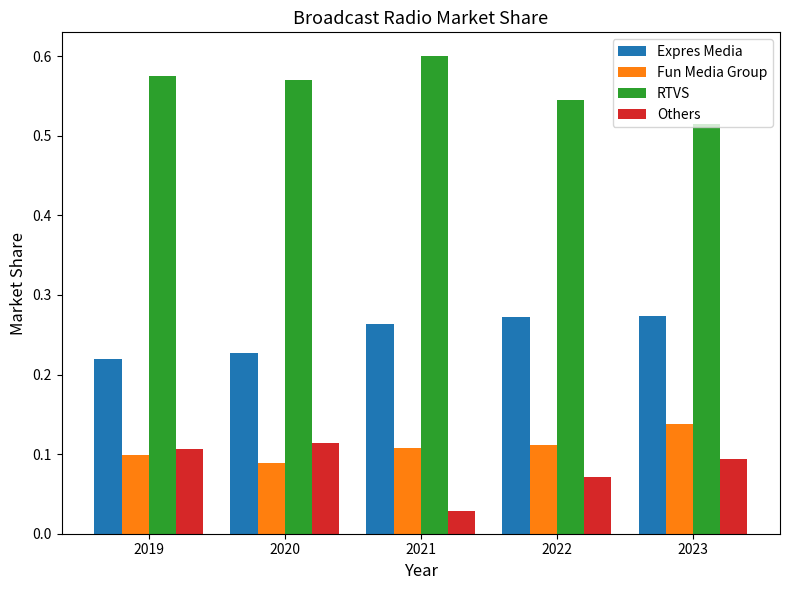

List the series in order of their peak value, lowest first.

Others, Fun Media Group, Expres Media, RTVS